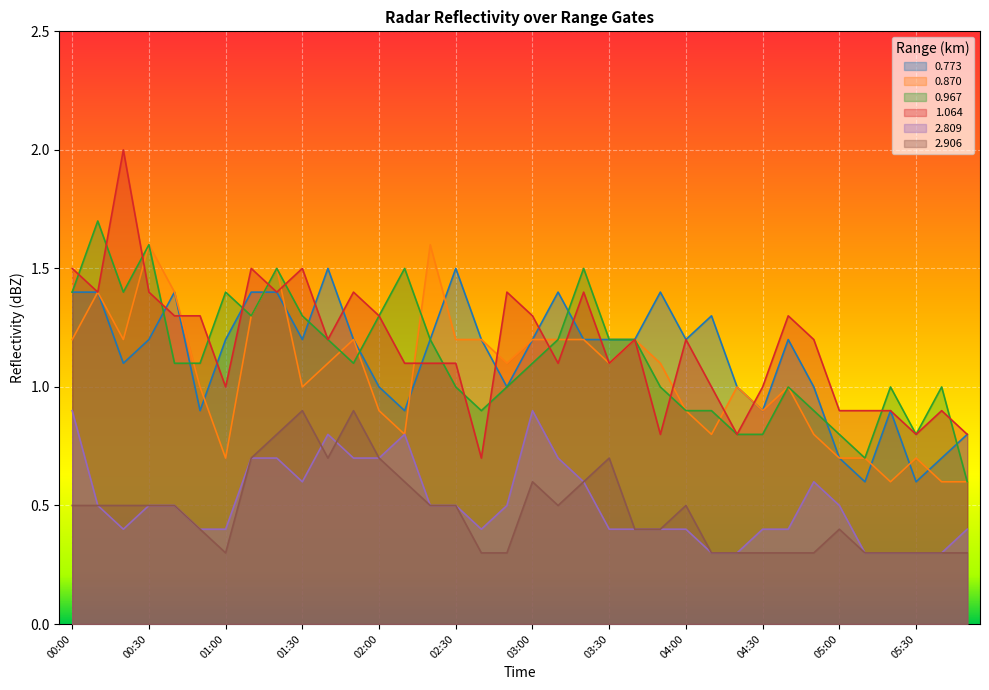

At which label does 2.906 reach its peak?

01:30